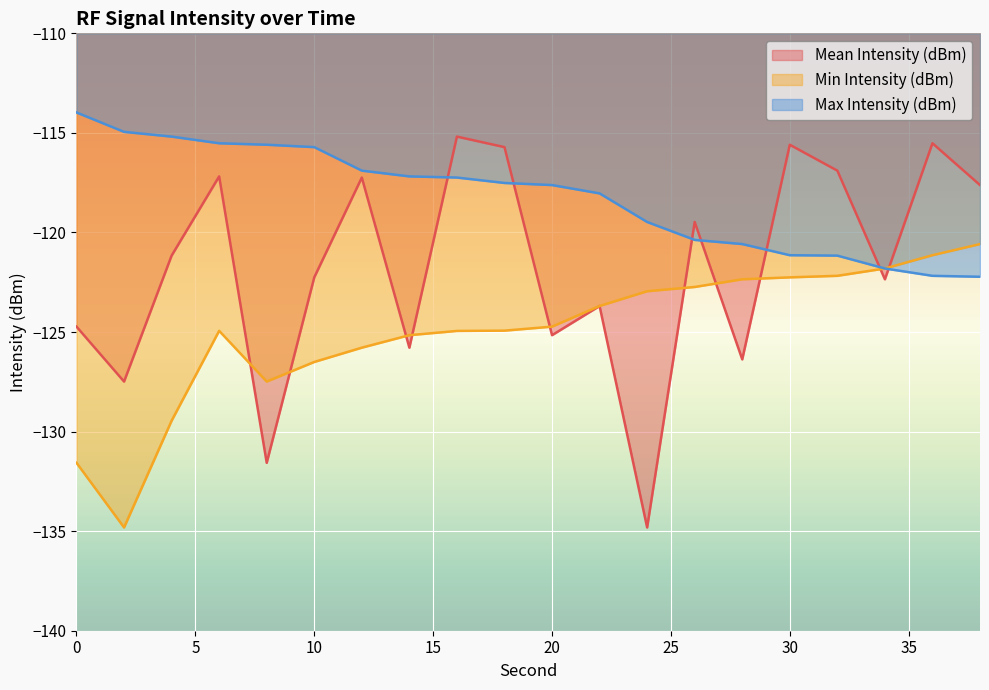

How many data points in Mean Intensity (dBm) are above -121?

9